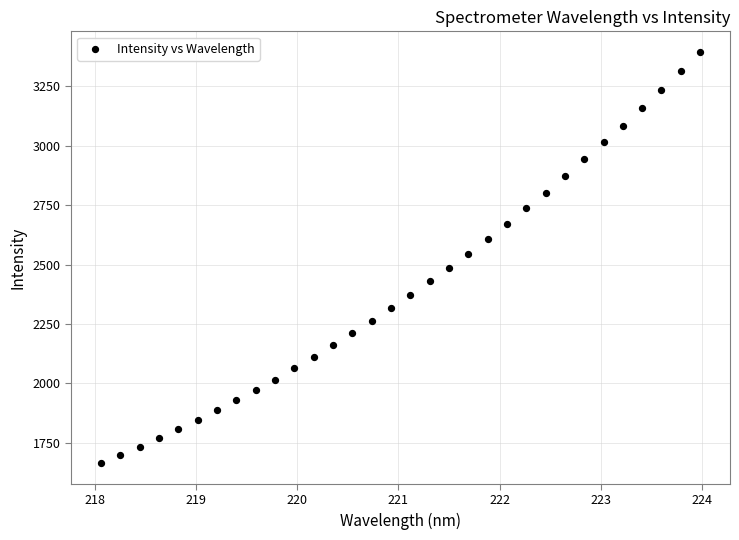

What is the range of X values (max minus min)?

5.9